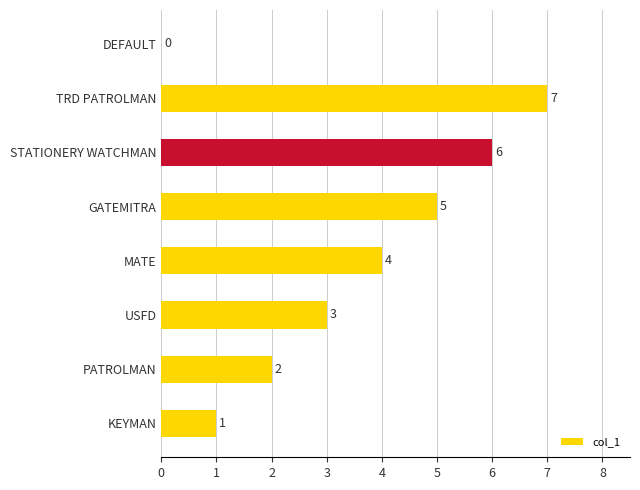

Which category has the highest value across all series?

TRD PATROLMAN